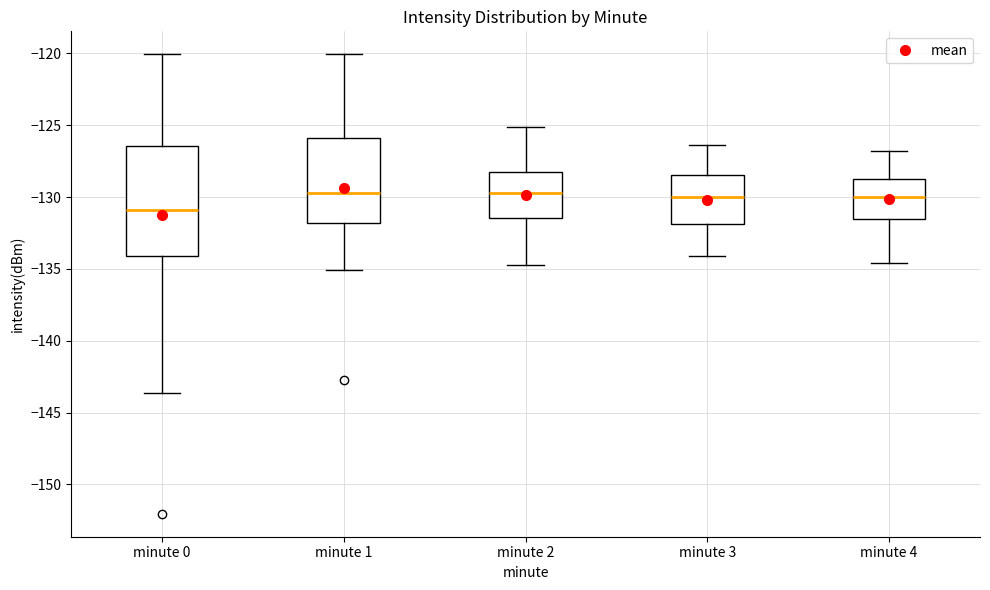

Reading left to right, read every box against the y-axis: the position of its median line, the range the box covers, and the ends of its whiskers. The values are not printed on the chart, so give them approximately, as read against the axis.

minute 0: median -131.0, box -134.0 to -126.5, whiskers -143.5 to -120.0
minute 1: median -129.5, box -132.0 to -126.0, whiskers -135.0 to -120.0
minute 2: median -129.5, box -131.5 to -128.0, whiskers -134.5 to -125.0
minute 3: median -130.0, box -132.0 to -128.5, whiskers -134.0 to -126.5
minute 4: median -130.0, box -131.5 to -128.5, whiskers -134.5 to -127.0